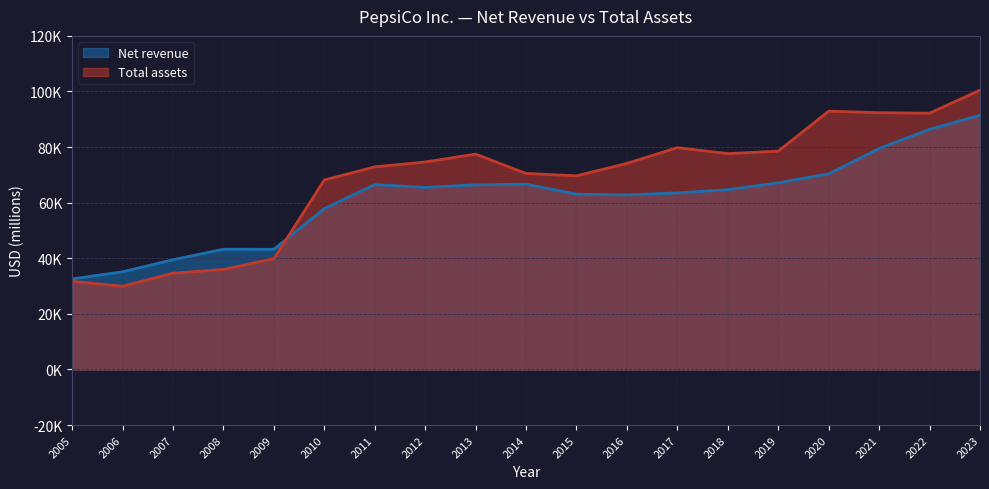

Rank the series at 2016 from lowest to highest value.

Net revenue, Total assets